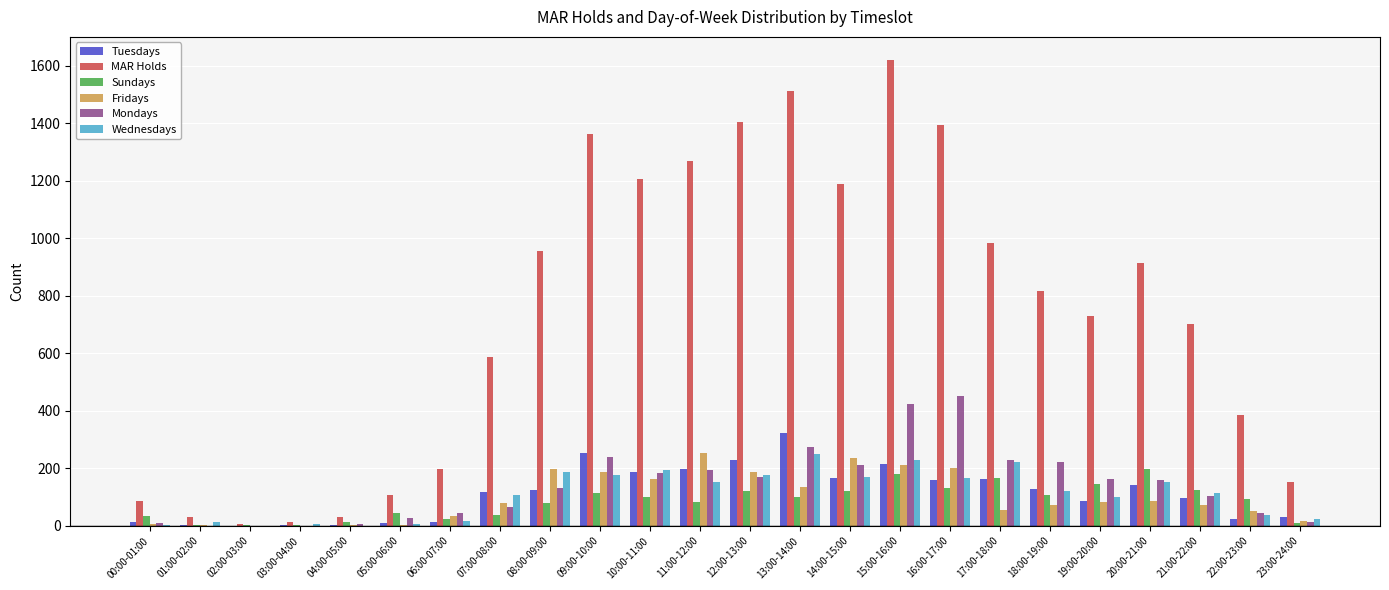

What is the sum of the Tuesdays values at 09:00-10:00 and 13:00-14:00?

576